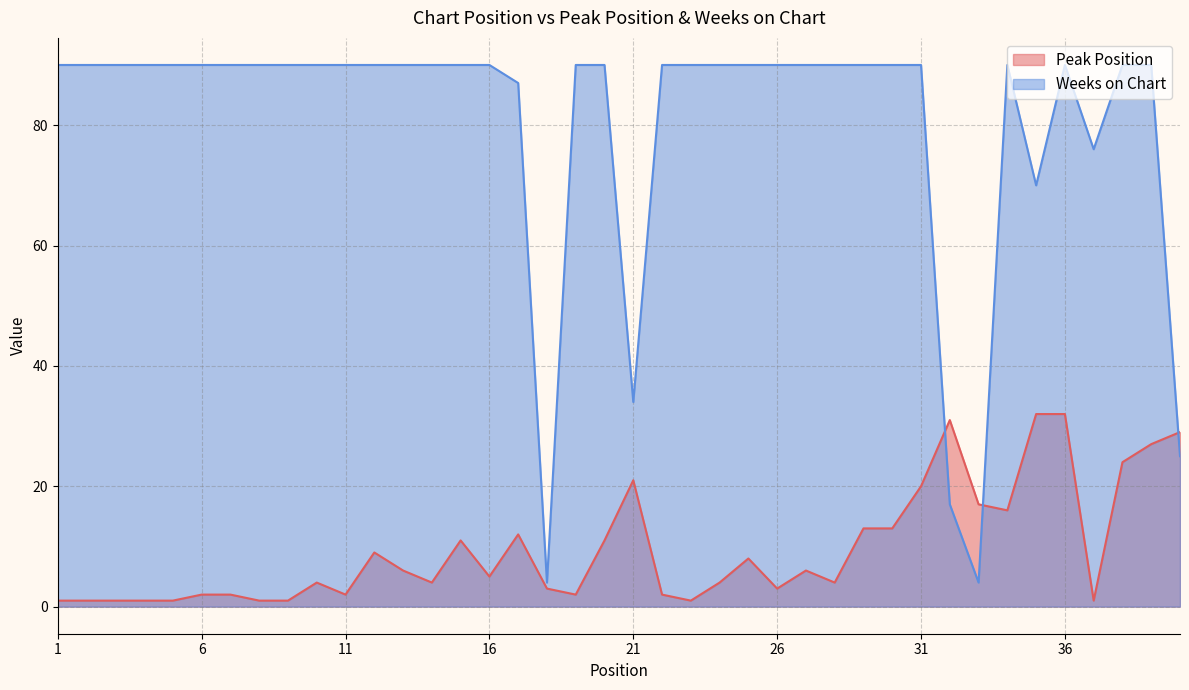

Reading left to right, what are all the values shown in this chart?

Peak Position: 1=1	2=1	3=1	4=1	5=1	6=2	7=2	8=1	9=1	10=4	11=2	12=9	13=6	14=4	15=11	16=5	17=12	18=3	19=2	20=11	21=21	22=2	23=1	24=4	25=8	26=3	27=6	28=4	29=13	30=13	31=20	32=31	33=17	34=16	35=32	36=32	37=1	38=24	39=27	40=29
Weeks on Chart: 1=90	2=90	3=90	4=90	5=90	6=90	7=90	8=90	9=90	10=90	11=90	12=90	13=90	14=90	15=90	16=90	17=87	18=4	19=90	20=90	21=34	22=90	23=90	24=90	25=90	26=90	27=90	28=90	29=90	30=90	31=90	32=17	33=4	34=90	35=70	36=90	37=76	38=90	39=90	40=25